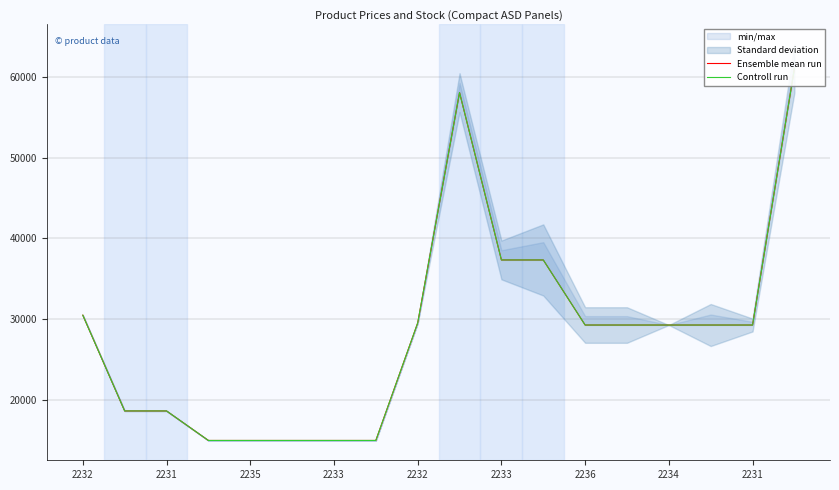

Read the Controll run value at 11.

37343.0